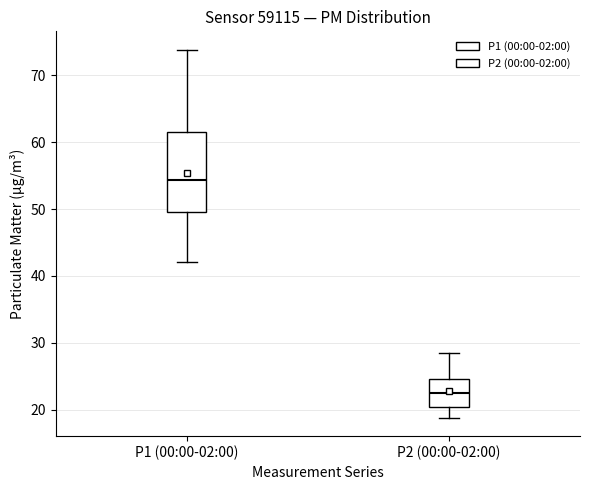

Comparing the boxes themselves (not the whiskers), which one is the tallest?

P1 (00:00-02:00)